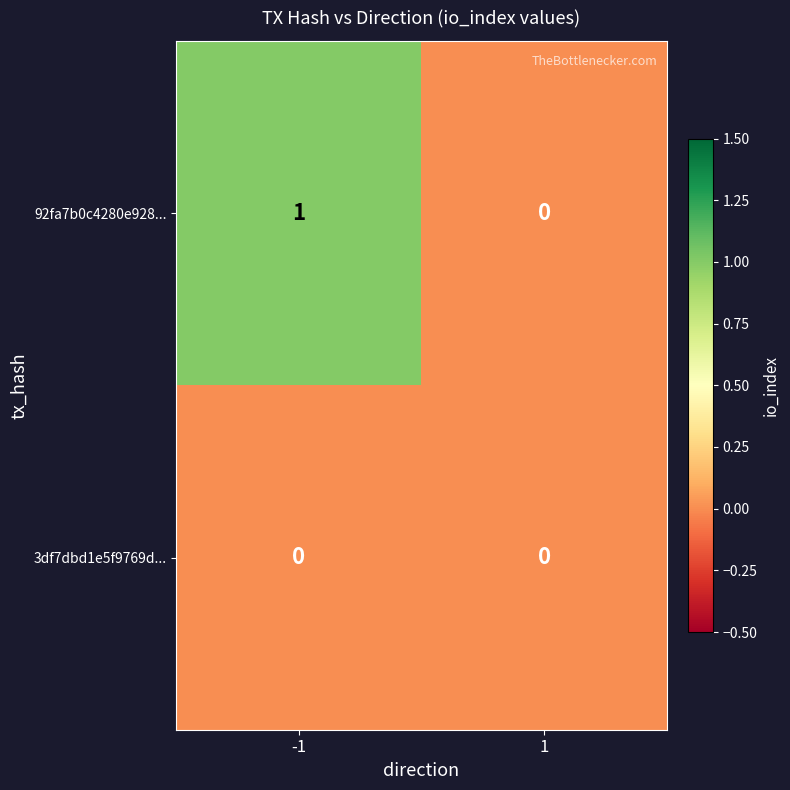

List the series in order of their peak value, highest first.

92fa7b0c4280e928..., 3df7dbd1e5f9769d...